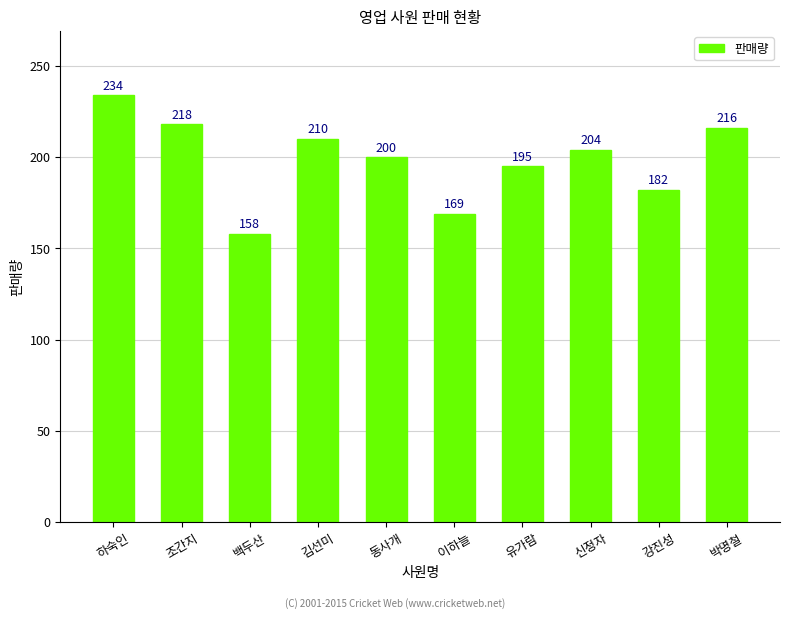

The chart shows a value of 249 at 강진성. True or false?

False